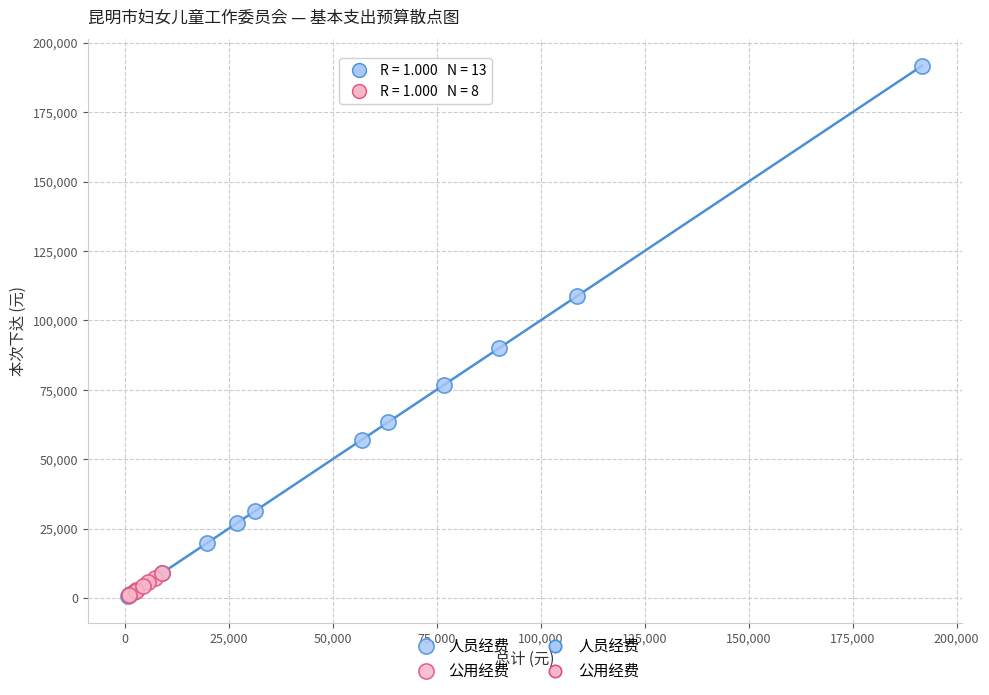

Which series has the widest spread of Y values?

人员经费